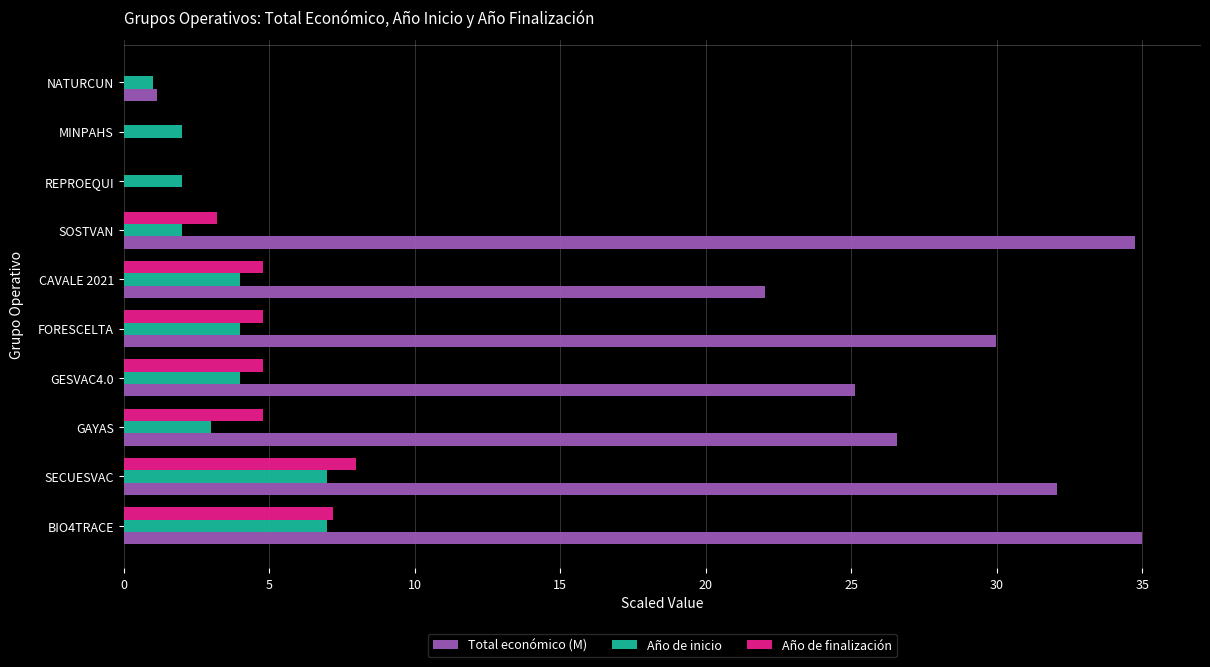

The value of Año de finalización at NATURCUN is 0.0. True or false?

True